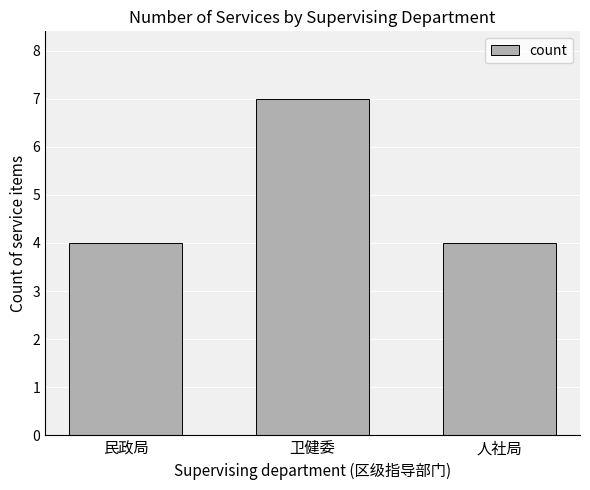

What is the change in value from 民政局 to 卫健委?

+3